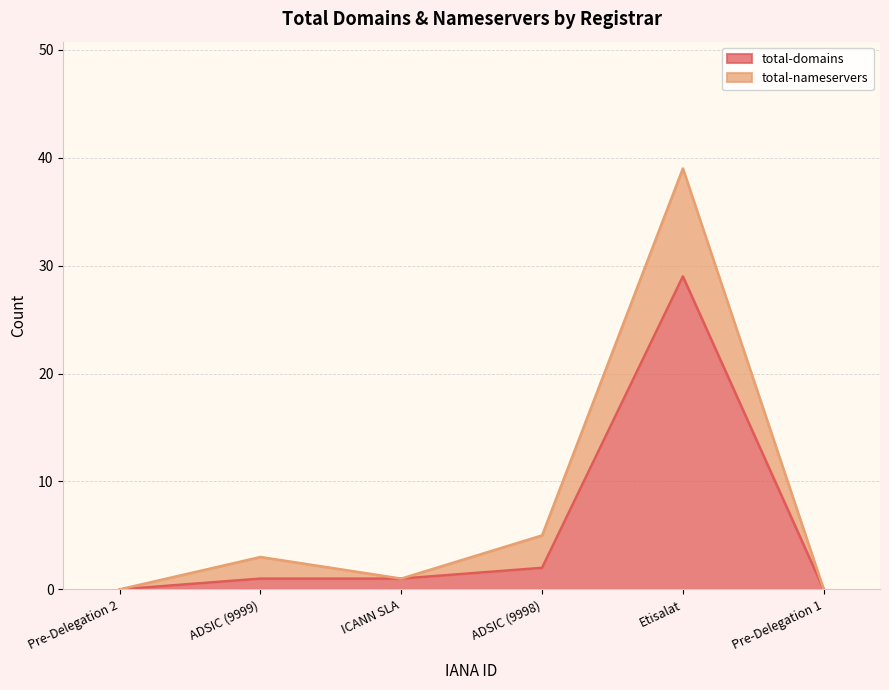

Reading left to right, what are all the values shown in this chart?

0	1	1	2	29	0